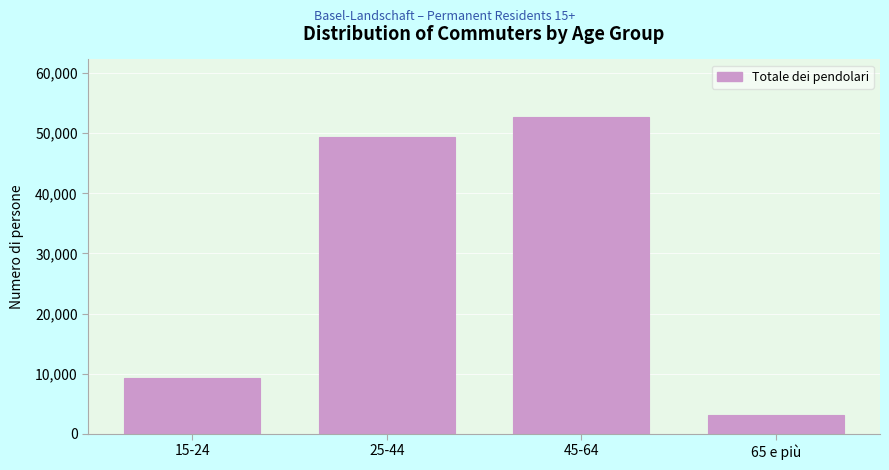

Reading left to right, list all the values displayed in this chart.

15-24=9213.1	25-44=49303.1	45-64=52777.8	65 e più=3199.0